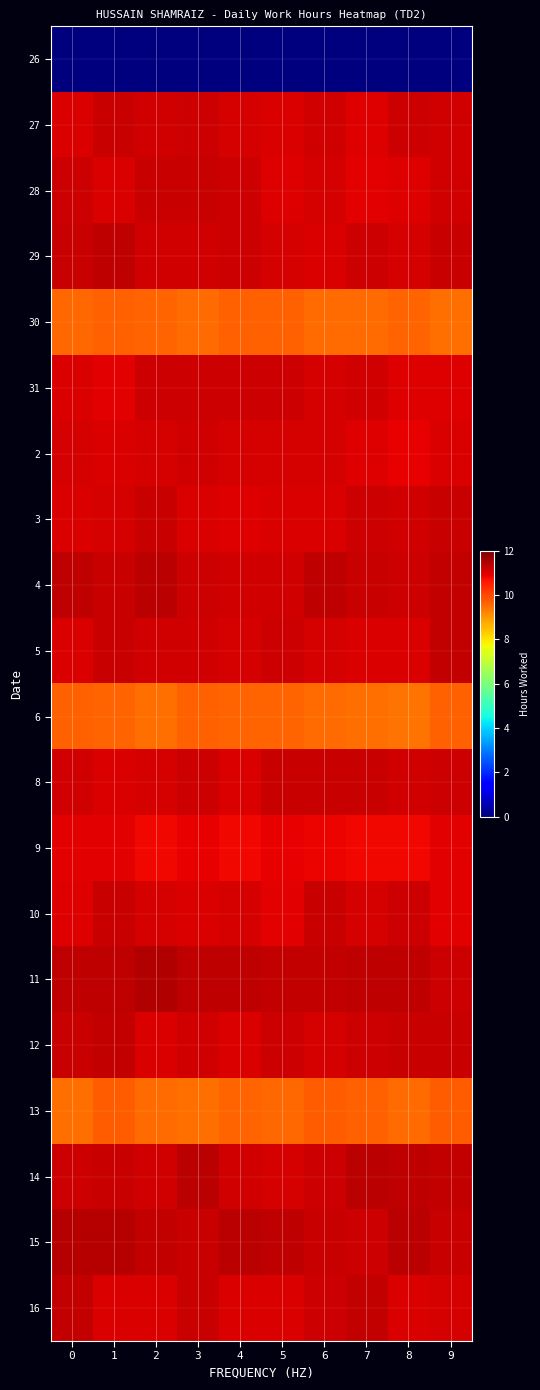

Count the number of data series in this chart.

20